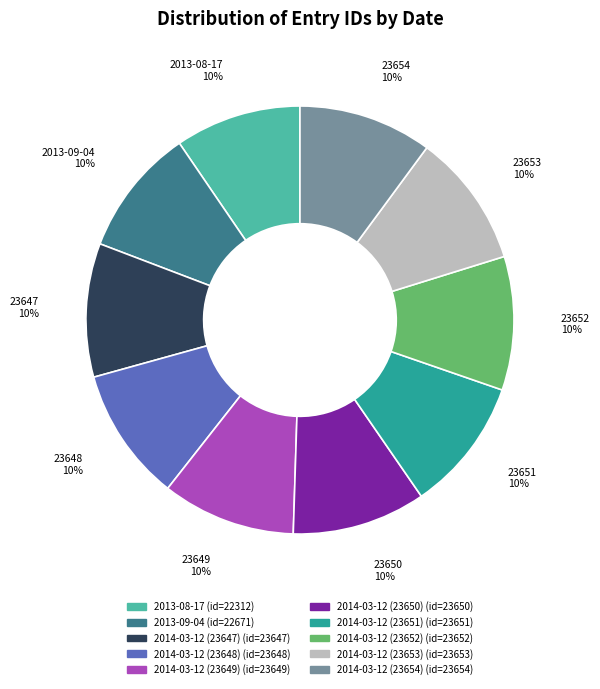

Is the sum of 2014-03-12 (23647) and 2014-03-12 (23652) greater than half?

No